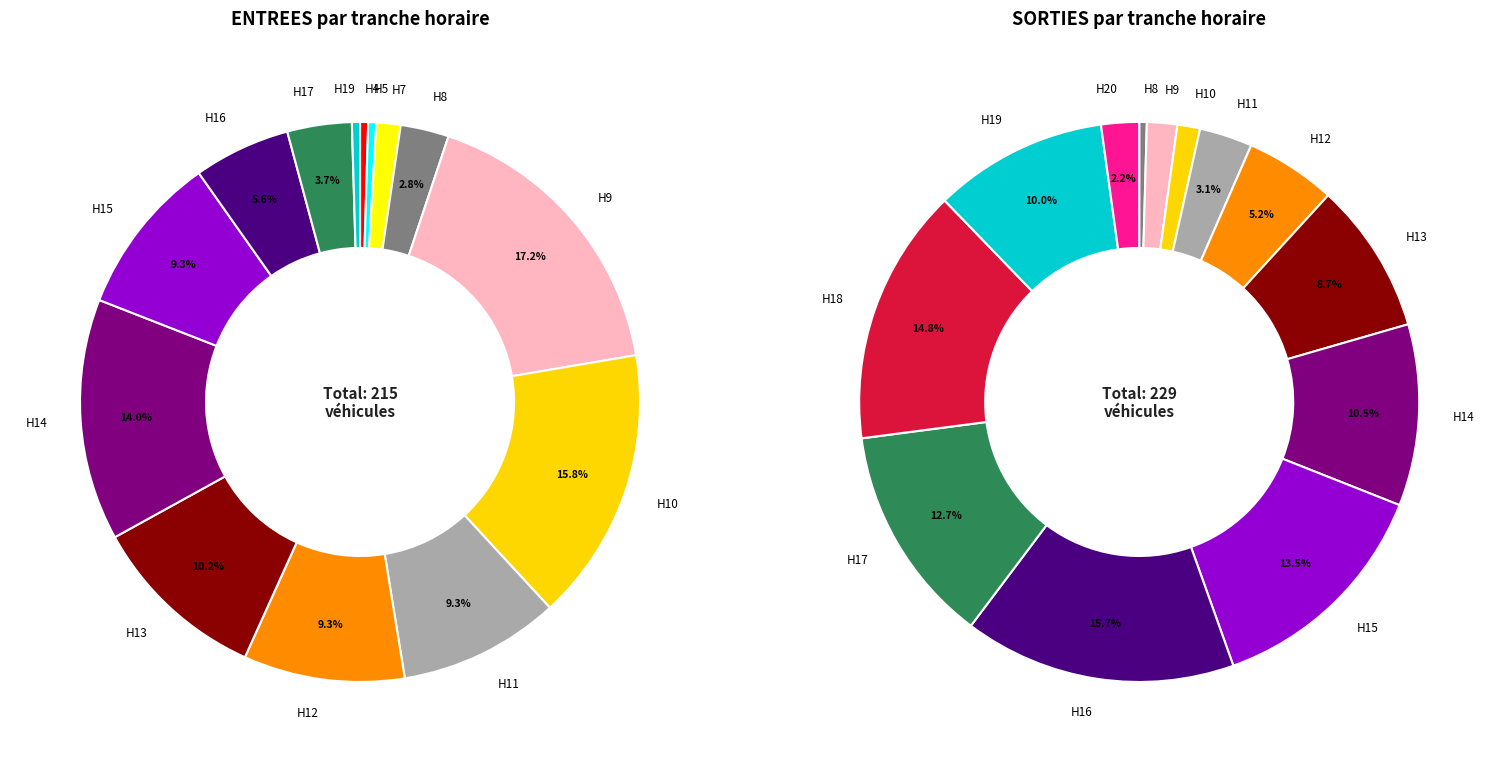

To the nearest percent, what percentage of the pie is 9?

17%